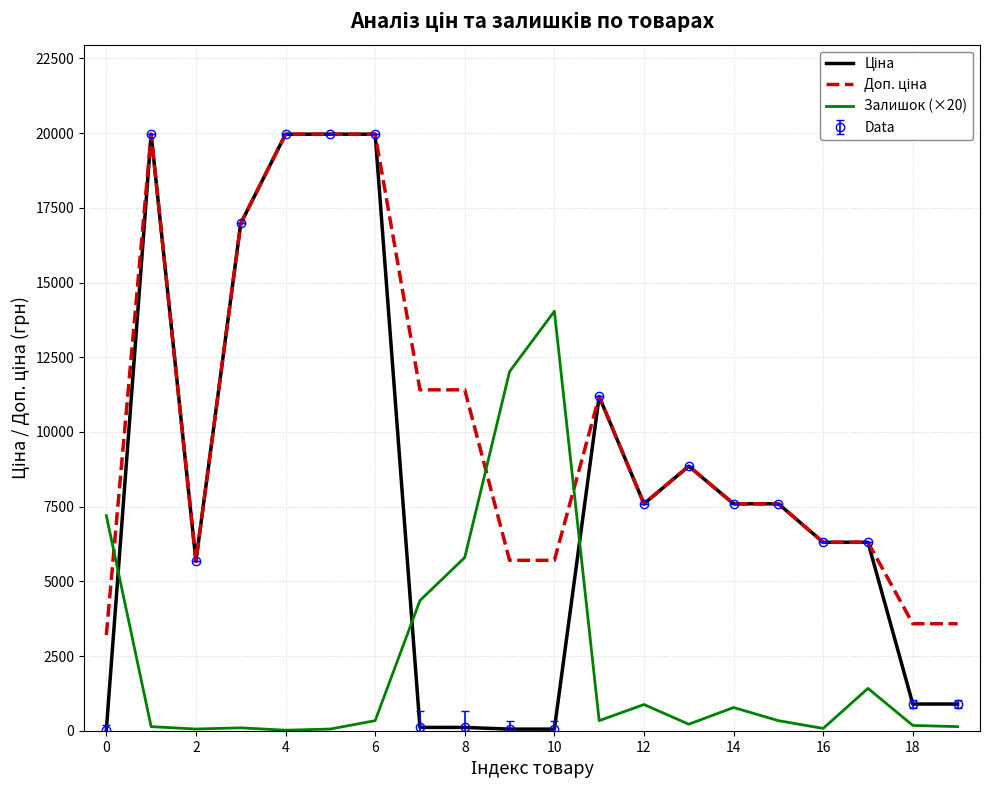

What is the label of the 17th point from the left?

16